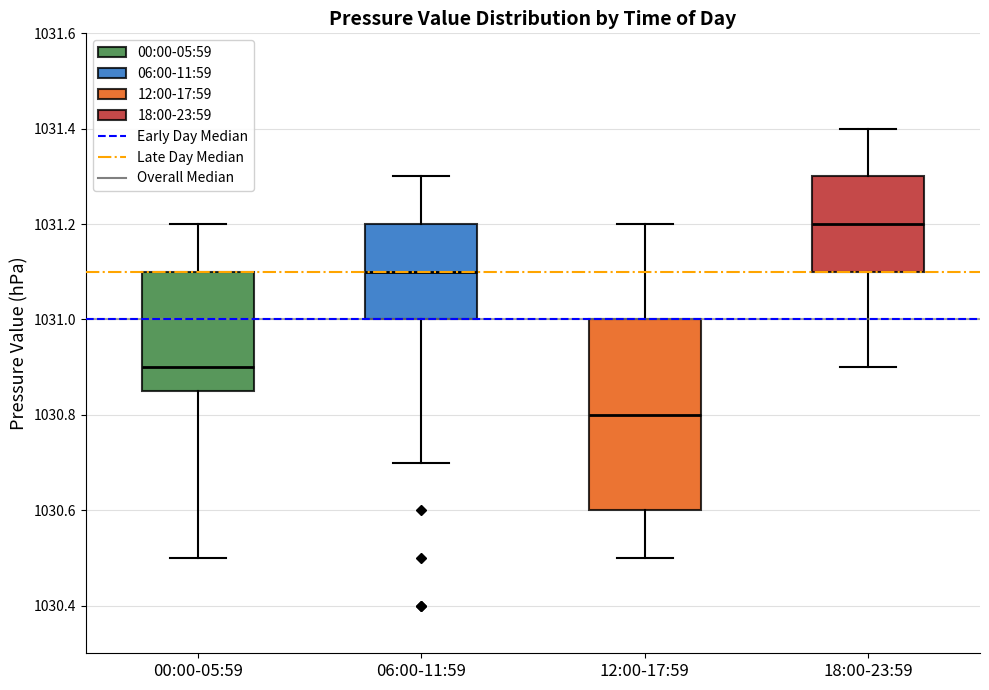

Which box's median line is the lowest?

12:00-17:59